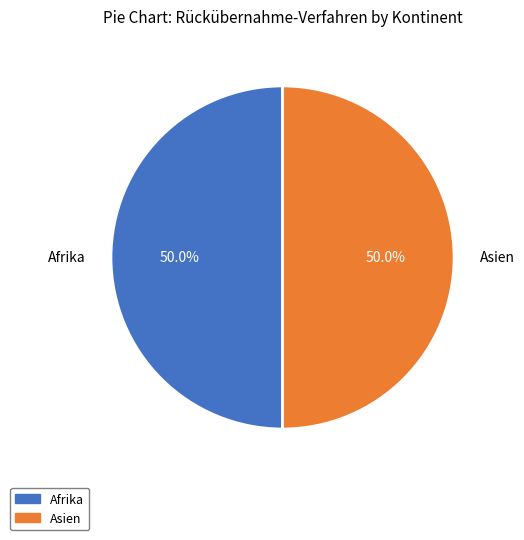

True or false: Afrika accounts for 50% of the total.

True